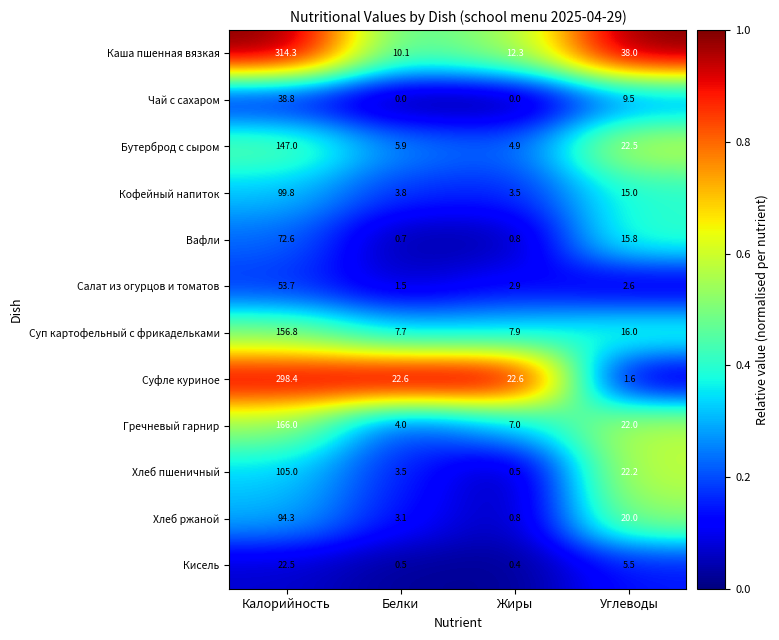

What is the minimum value for Суфле куриное?

1.6